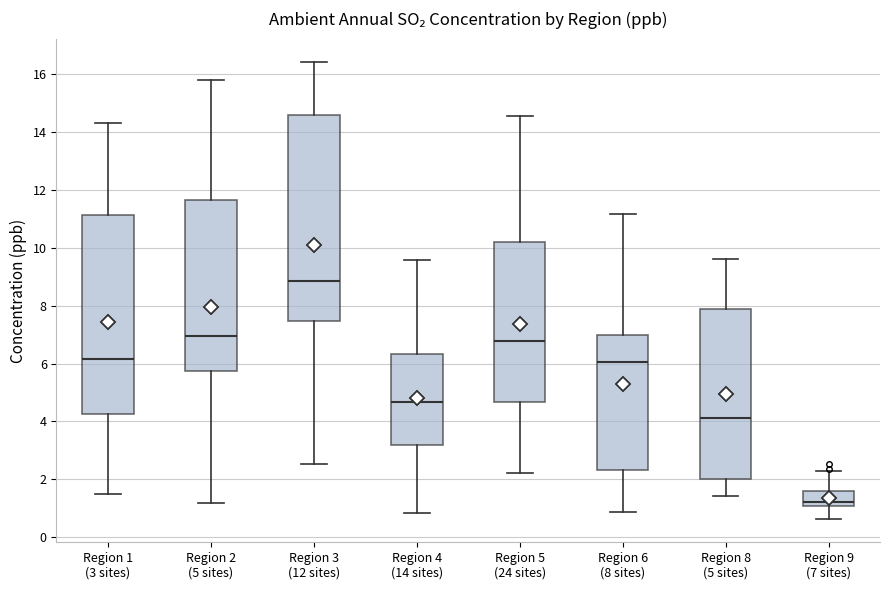

Reading left to right, transcribe this box plot: for each box, give where its median line is, the range the box spans, and where its two whiskers end, as read against the y-axis. The values are not printed on the chart, so give them approximately, as read against the axis.

Region 1 (3 sites): median 6.2, box 4.2 to 11.2, whiskers 1.4 to 14.4
Region 2 (5 sites): median 7.0, box 5.8 to 11.6, whiskers 1.2 to 15.8
Region 3 (12 sites): median 8.8, box 7.4 to 14.6, whiskers 2.6 to 16.4
Region 4 (14 sites): median 4.6, box 3.2 to 6.4, whiskers 0.8 to 9.6
Region 5 (24 sites): median 6.8, box 4.6 to 10.2, whiskers 2.2 to 14.6
Region 6 (8 sites): median 6.0, box 2.4 to 7.0, whiskers 0.8 to 11.2
Region 8 (5 sites): median 4.2, box 2.0 to 7.8, whiskers 1.4 to 9.6
Region 9 (7 sites): median 1.2, box 1.0 to 1.6, whiskers 0.6 to 2.2